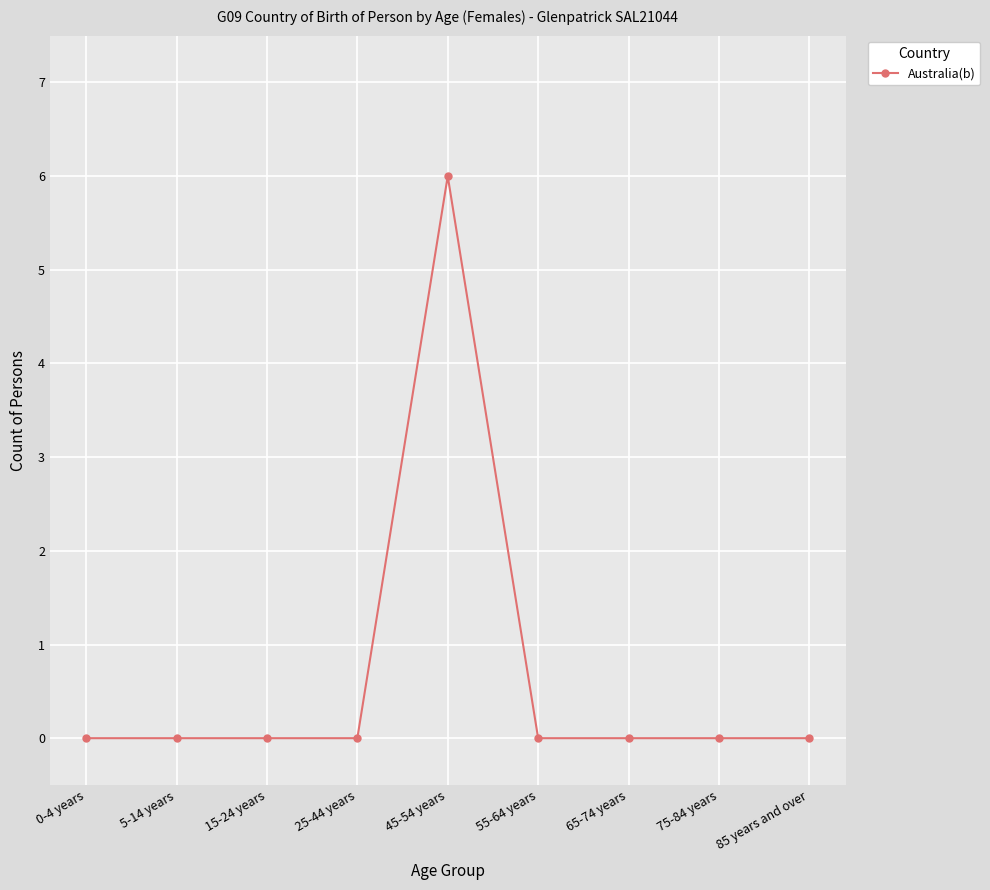

How many lines are shown in the chart?

1